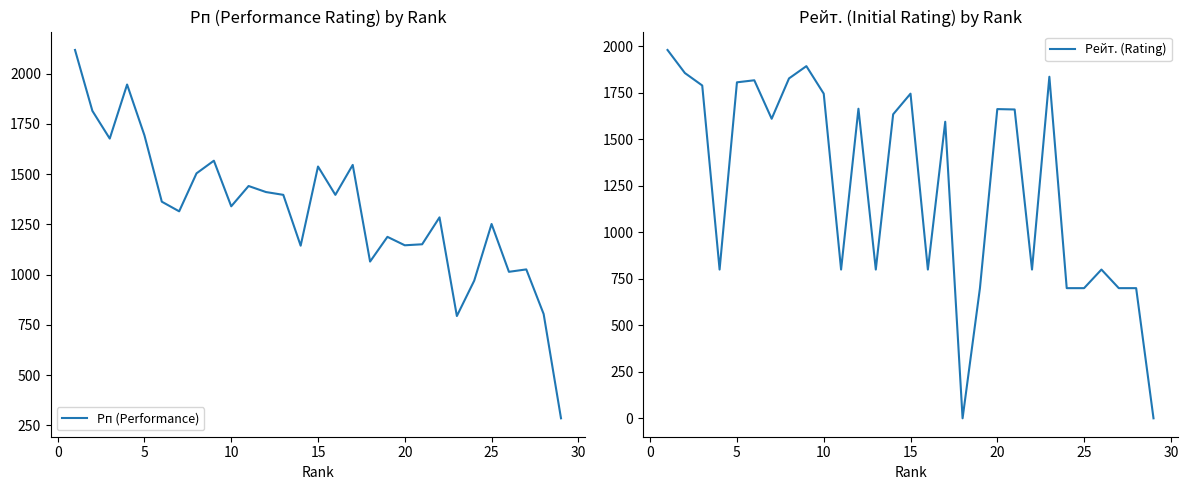

The value of Рп (Performance) at 16 is 2647. True or false?

False